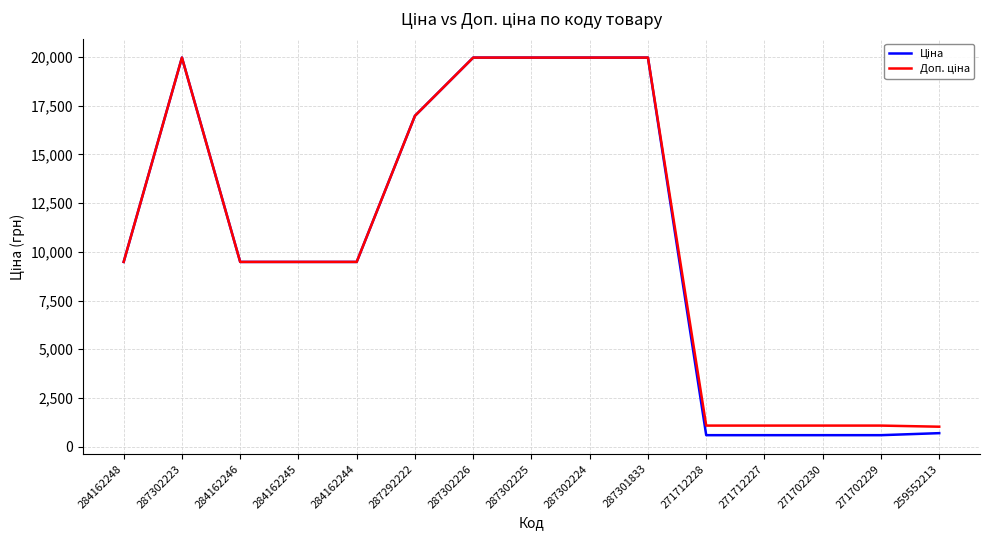

What is the spread (max minus min) of values at 271712228?

491.7